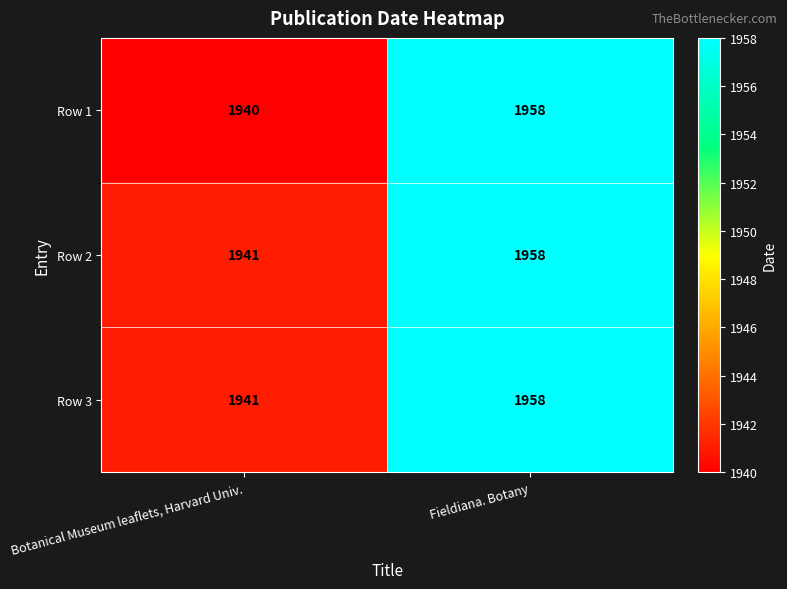

The Row 1 series shows 1095 at Fieldiana. Botany. True or false?

False